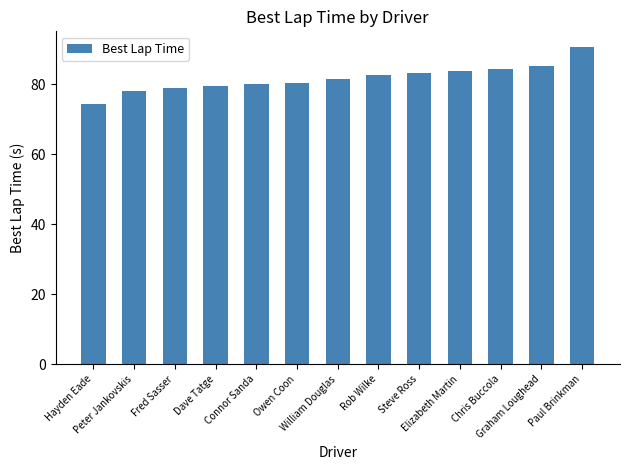

What is the smallest value displayed?

74.4